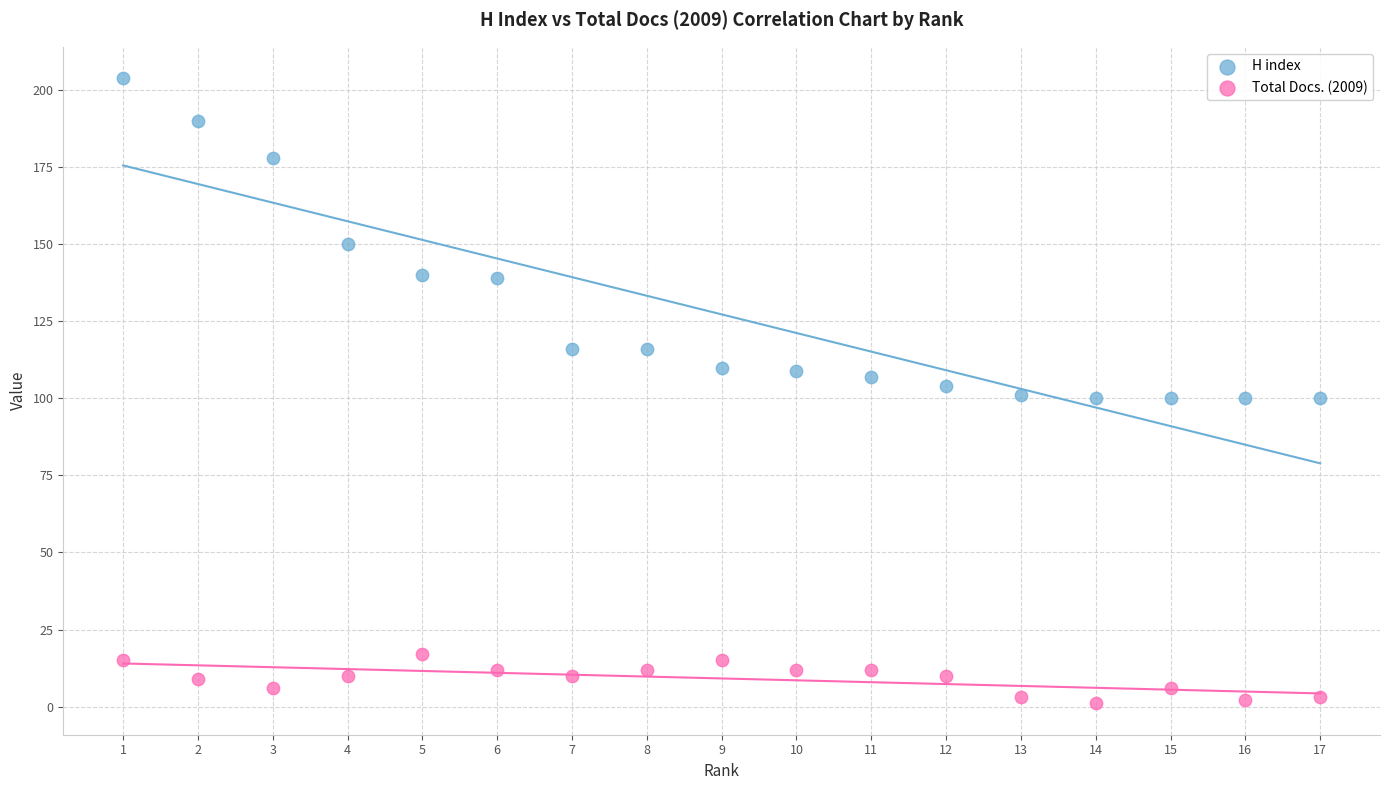

Across all data points, what is the range of Y values (max minus min)?

203